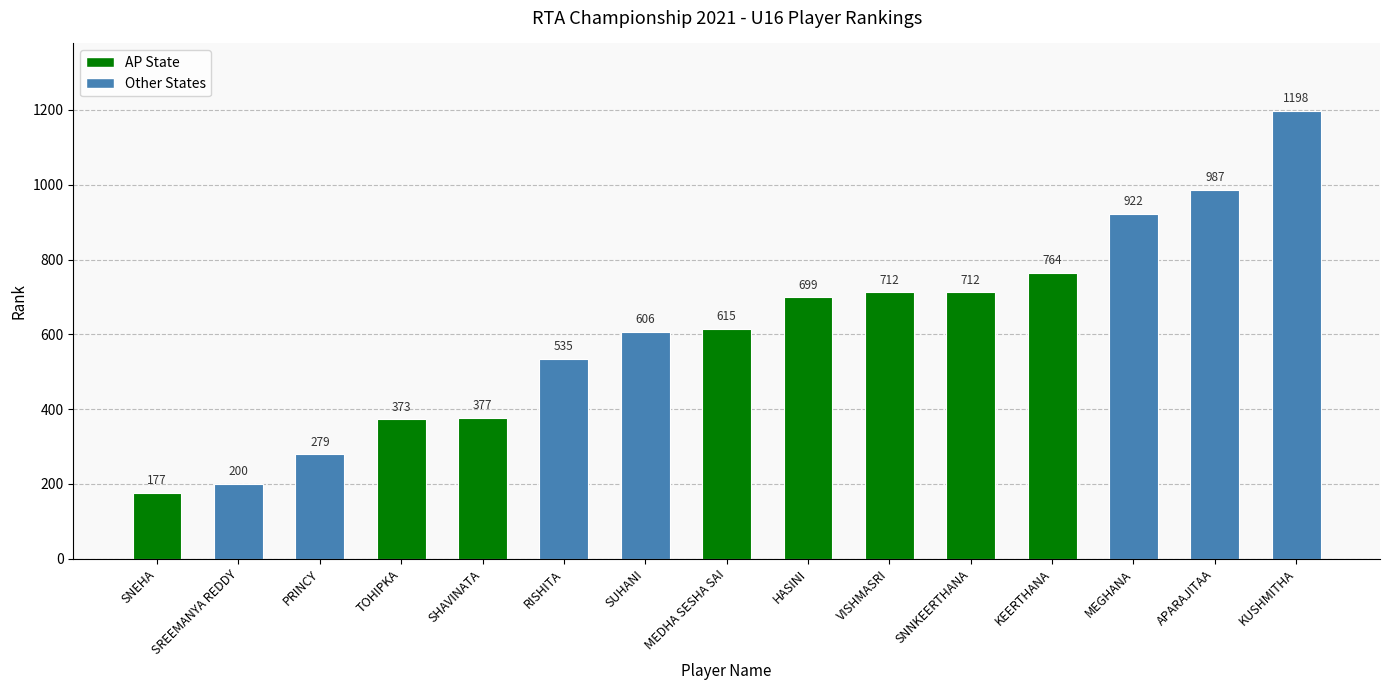

Reading left to right, transcribe all the data shown in this chart.

SNEHA=177	SREEMANYA REDDY=200	PRINCY=279	TOHIPKA=373	SHAVINATA=377	RISHITA=535	SUHANI=606	MEDHA SESHA SAI=615	HASINI=699	VISHMASRI=712	SNNKEERTHANA=712	KEERTHANA=764	MEGHANA=922	APARAJITAA=987	KUSHMITHA=1198